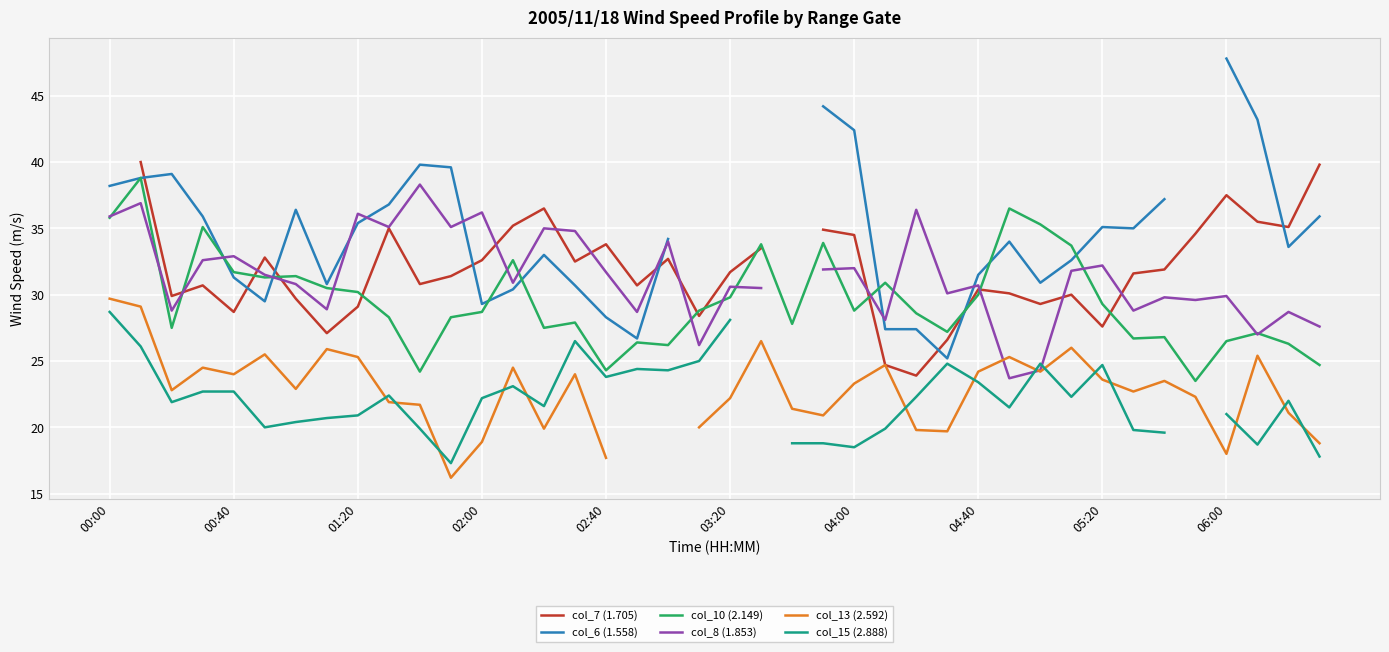

Which series has the largest range (max minus min)?

col_6 (1.558)